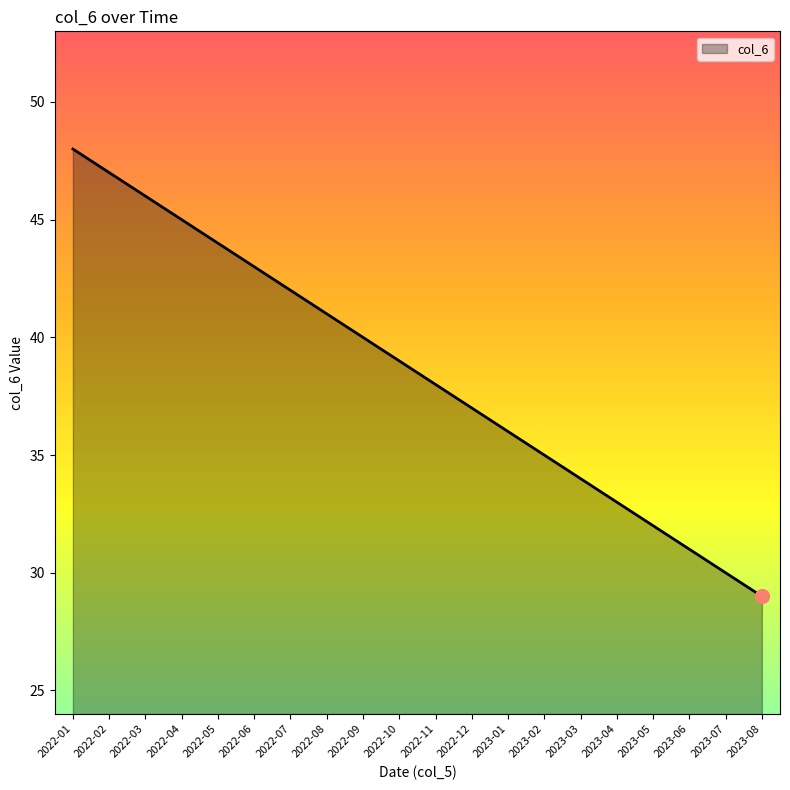

What is the change in value from 2022-12 to 2023-08?

-8